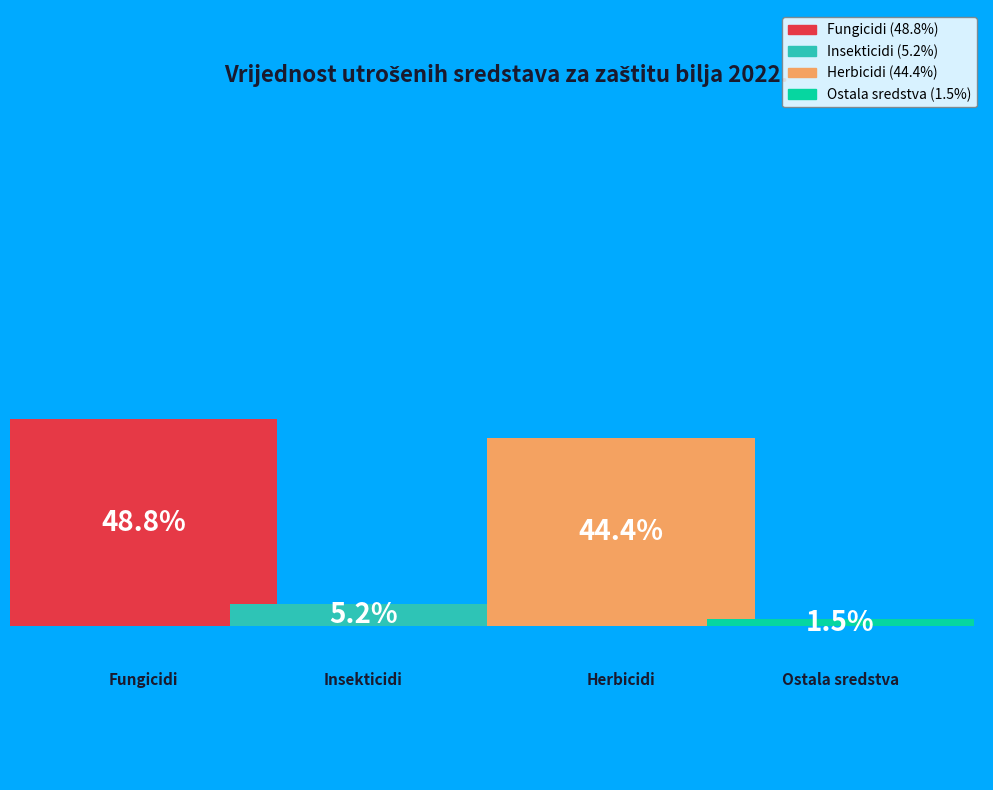

Does Fungicidi account for over 50% of the chart?

No